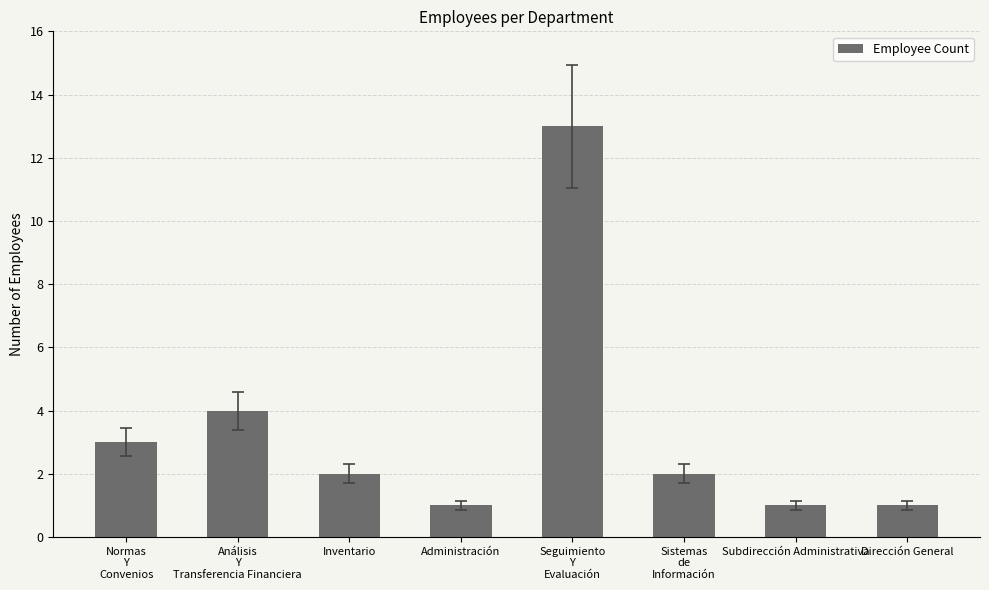

At which category does the chart reach its peak across all series?

Seguimiento
Y
Evaluación